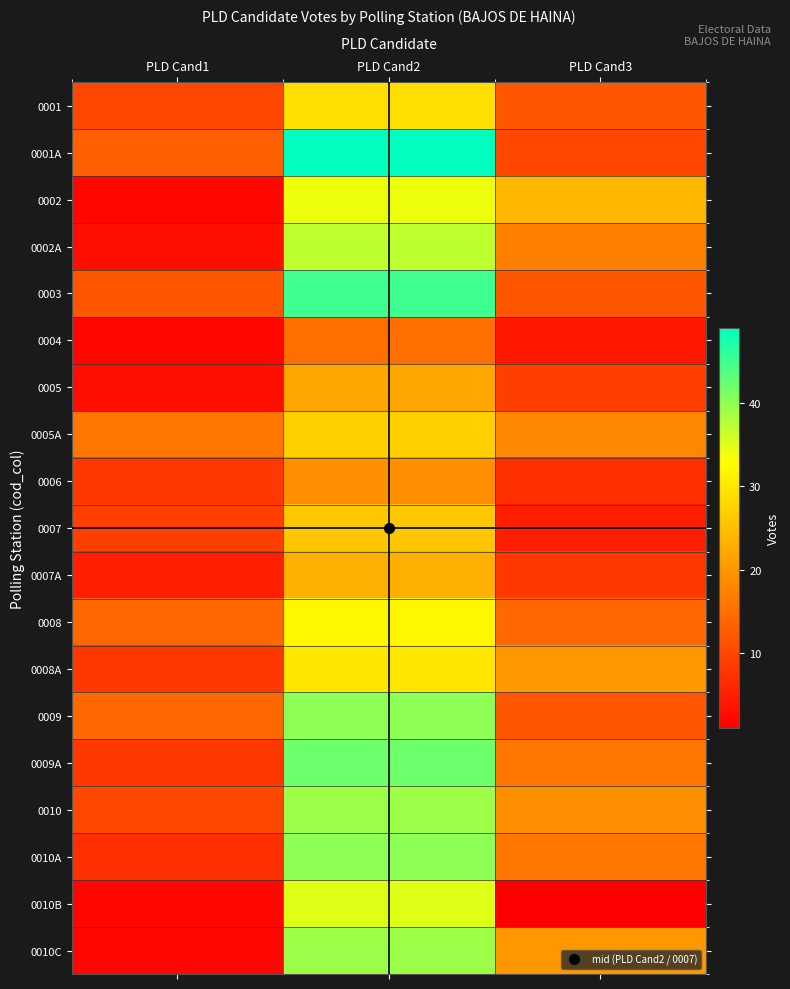

Reading left to right, list all the values displayed in this chart.

0001: PLD Cand1=10	PLD Cand2=29	PLD Cand3=12
0001A: PLD Cand1=13	PLD Cand2=49	PLD Cand3=10
0002: PLD Cand1=2	PLD Cand2=34	PLD Cand3=24
0002A: PLD Cand1=3	PLD Cand2=37	PLD Cand3=17
0003: PLD Cand1=12	PLD Cand2=45	PLD Cand3=12
0004: PLD Cand1=2	PLD Cand2=15	PLD Cand3=4
0005: PLD Cand1=3	PLD Cand2=22	PLD Cand3=9
0005A: PLD Cand1=16	PLD Cand2=27	PLD Cand3=18
0006: PLD Cand1=8	PLD Cand2=19	PLD Cand3=7
0007: PLD Cand1=9	PLD Cand2=26	PLD Cand3=5
0007A: PLD Cand1=5	PLD Cand2=23	PLD Cand3=8
0008: PLD Cand1=14	PLD Cand2=32	PLD Cand3=14
0008A: PLD Cand1=8	PLD Cand2=30	PLD Cand3=20
0009: PLD Cand1=14	PLD Cand2=40	PLD Cand3=12
0009A: PLD Cand1=8	PLD Cand2=42	PLD Cand3=16
0010: PLD Cand1=10	PLD Cand2=39	PLD Cand3=19
0010A: PLD Cand1=7	PLD Cand2=40	PLD Cand3=16
0010B: PLD Cand1=2	PLD Cand2=35	PLD Cand3=1
0010C: PLD Cand1=2	PLD Cand2=39	PLD Cand3=20